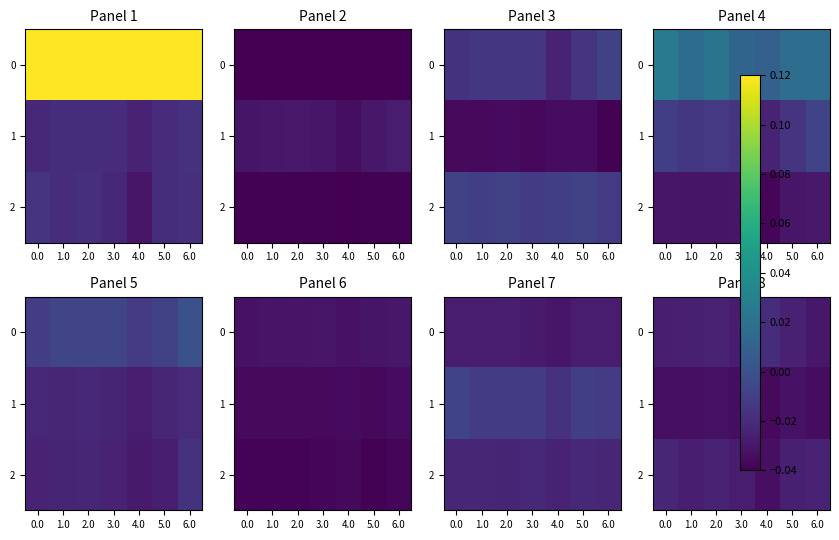

What is the sum of the 1 values at 2.0 and 4.0?

-0.1